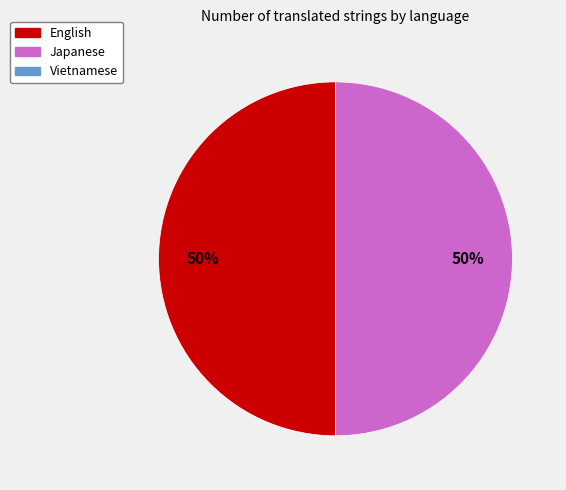

To the nearest percent, what is the average slice percentage?

50%